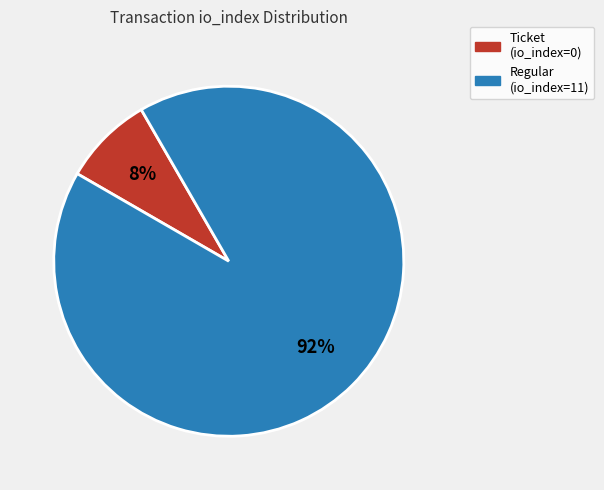

Is the sum of Regular (io_index=11) and Ticket (io_index=0) greater than half?

Yes